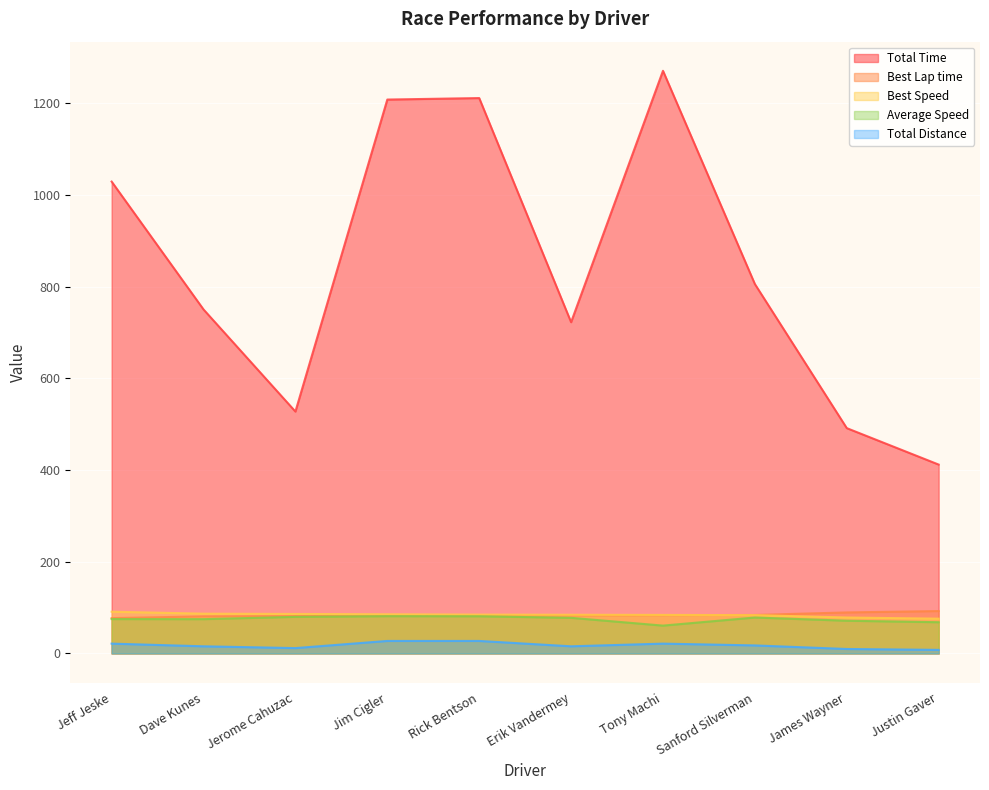

How many interior local valleys does the Total Time series have?

2